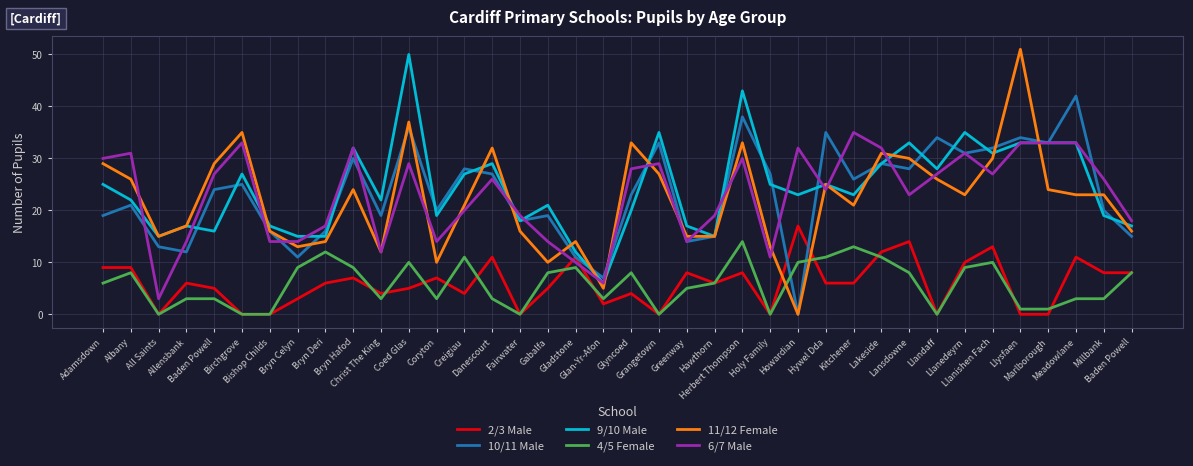

Which series changed the most between Allensbank and Kitchener?

6/7 Male